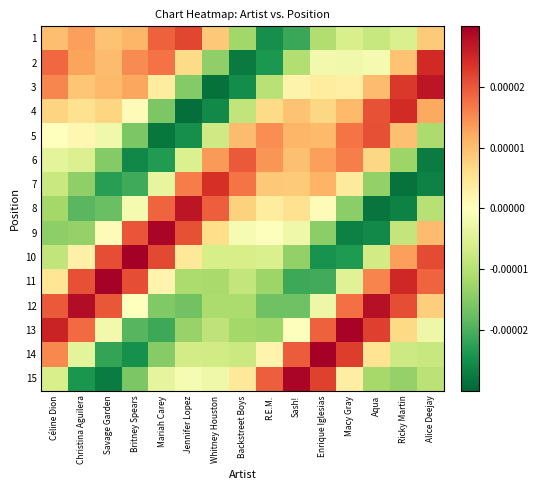

Reading left to right, transcribe all the data shown in this chart.

1: Céline Dion=0.0	Christina Aguilera=0.0	Savage Garden=0.0	Britney Spears=0.0	Mariah Carey=0.0	Jennifer Lopez=0.0	Whitney Houston=0.0	Backstreet Boys=-0.0	R.E.M.=-0.0	Sash!=-0.0	Enrique Iglesias=-0.0	Macy Gray=-0.0	Aqua=-0.0	Ricky Martin=-0.0	Alice Deejay=0.0
2: Céline Dion=0.0	Christina Aguilera=0.0	Savage Garden=0.0	Britney Spears=0.0	Mariah Carey=0.0	Jennifer Lopez=0.0	Whitney Houston=-0.0	Backstreet Boys=-0.0	R.E.M.=-0.0	Sash!=-0.0	Enrique Iglesias=-0.0	Macy Gray=-0.0	Aqua=-0.0	Ricky Martin=0.0	Alice Deejay=0.0
3: Céline Dion=0.0	Christina Aguilera=0.0	Savage Garden=0.0	Britney Spears=0.0	Mariah Carey=0.0	Jennifer Lopez=-0.0	Whitney Houston=-0.0	Backstreet Boys=-0.0	R.E.M.=-0.0	Sash!=0.0	Enrique Iglesias=0.0	Macy Gray=0.0	Aqua=0.0	Ricky Martin=0.0	Alice Deejay=0.0
4: Céline Dion=0.0	Christina Aguilera=0.0	Savage Garden=0.0	Britney Spears=0.0	Mariah Carey=-0.0	Jennifer Lopez=-0.0	Whitney Houston=-0.0	Backstreet Boys=-0.0	R.E.M.=0.0	Sash!=0.0	Enrique Iglesias=0.0	Macy Gray=0.0	Aqua=0.0	Ricky Martin=0.0	Alice Deejay=0.0
5: Céline Dion=0.0	Christina Aguilera=0.0	Savage Garden=-0.0	Britney Spears=-0.0	Mariah Carey=-0.0	Jennifer Lopez=-0.0	Whitney Houston=-0.0	Backstreet Boys=0.0	R.E.M.=0.0	Sash!=0.0	Enrique Iglesias=0.0	Macy Gray=0.0	Aqua=0.0	Ricky Martin=0.0	Alice Deejay=-0.0
6: Céline Dion=-0.0	Christina Aguilera=-0.0	Savage Garden=-0.0	Britney Spears=-0.0	Mariah Carey=-0.0	Jennifer Lopez=-0.0	Whitney Houston=0.0	Backstreet Boys=0.0	R.E.M.=0.0	Sash!=0.0	Enrique Iglesias=0.0	Macy Gray=0.0	Aqua=0.0	Ricky Martin=-0.0	Alice Deejay=-0.0
7: Céline Dion=-0.0	Christina Aguilera=-0.0	Savage Garden=-0.0	Britney Spears=-0.0	Mariah Carey=-0.0	Jennifer Lopez=0.0	Whitney Houston=0.0	Backstreet Boys=0.0	R.E.M.=0.0	Sash!=0.0	Enrique Iglesias=0.0	Macy Gray=0.0	Aqua=-0.0	Ricky Martin=-0.0	Alice Deejay=-0.0
8: Céline Dion=-0.0	Christina Aguilera=-0.0	Savage Garden=-0.0	Britney Spears=-0.0	Mariah Carey=0.0	Jennifer Lopez=0.0	Whitney Houston=0.0	Backstreet Boys=0.0	R.E.M.=0.0	Sash!=0.0	Enrique Iglesias=0.0	Macy Gray=-0.0	Aqua=-0.0	Ricky Martin=-0.0	Alice Deejay=-0.0
9: Céline Dion=-0.0	Christina Aguilera=-0.0	Savage Garden=0.0	Britney Spears=0.0	Mariah Carey=0.0	Jennifer Lopez=0.0	Whitney Houston=0.0	Backstreet Boys=-0.0	R.E.M.=-0.0	Sash!=-0.0	Enrique Iglesias=-0.0	Macy Gray=-0.0	Aqua=-0.0	Ricky Martin=-0.0	Alice Deejay=0.0
10: Céline Dion=-0.0	Christina Aguilera=0.0	Savage Garden=0.0	Britney Spears=0.0	Mariah Carey=0.0	Jennifer Lopez=0.0	Whitney Houston=-0.0	Backstreet Boys=-0.0	R.E.M.=-0.0	Sash!=-0.0	Enrique Iglesias=-0.0	Macy Gray=-0.0	Aqua=-0.0	Ricky Martin=0.0	Alice Deejay=0.0
11: Céline Dion=0.0	Christina Aguilera=0.0	Savage Garden=0.0	Britney Spears=0.0	Mariah Carey=0.0	Jennifer Lopez=-0.0	Whitney Houston=-0.0	Backstreet Boys=-0.0	R.E.M.=-0.0	Sash!=-0.0	Enrique Iglesias=-0.0	Macy Gray=-0.0	Aqua=0.0	Ricky Martin=0.0	Alice Deejay=0.0
12: Céline Dion=0.0	Christina Aguilera=0.0	Savage Garden=0.0	Britney Spears=-0.0	Mariah Carey=-0.0	Jennifer Lopez=-0.0	Whitney Houston=-0.0	Backstreet Boys=-0.0	R.E.M.=-0.0	Sash!=-0.0	Enrique Iglesias=-0.0	Macy Gray=0.0	Aqua=0.0	Ricky Martin=0.0	Alice Deejay=0.0
13: Céline Dion=0.0	Christina Aguilera=0.0	Savage Garden=-0.0	Britney Spears=-0.0	Mariah Carey=-0.0	Jennifer Lopez=-0.0	Whitney Houston=-0.0	Backstreet Boys=-0.0	R.E.M.=-0.0	Sash!=-0.0	Enrique Iglesias=0.0	Macy Gray=0.0	Aqua=0.0	Ricky Martin=0.0	Alice Deejay=-0.0
14: Céline Dion=0.0	Christina Aguilera=-0.0	Savage Garden=-0.0	Britney Spears=-0.0	Mariah Carey=-0.0	Jennifer Lopez=-0.0	Whitney Houston=-0.0	Backstreet Boys=-0.0	R.E.M.=0.0	Sash!=0.0	Enrique Iglesias=0.0	Macy Gray=0.0	Aqua=0.0	Ricky Martin=-0.0	Alice Deejay=-0.0
15: Céline Dion=-0.0	Christina Aguilera=-0.0	Savage Garden=-0.0	Britney Spears=-0.0	Mariah Carey=-0.0	Jennifer Lopez=-0.0	Whitney Houston=-0.0	Backstreet Boys=0.0	R.E.M.=0.0	Sash!=0.0	Enrique Iglesias=0.0	Macy Gray=0.0	Aqua=-0.0	Ricky Martin=-0.0	Alice Deejay=-0.0